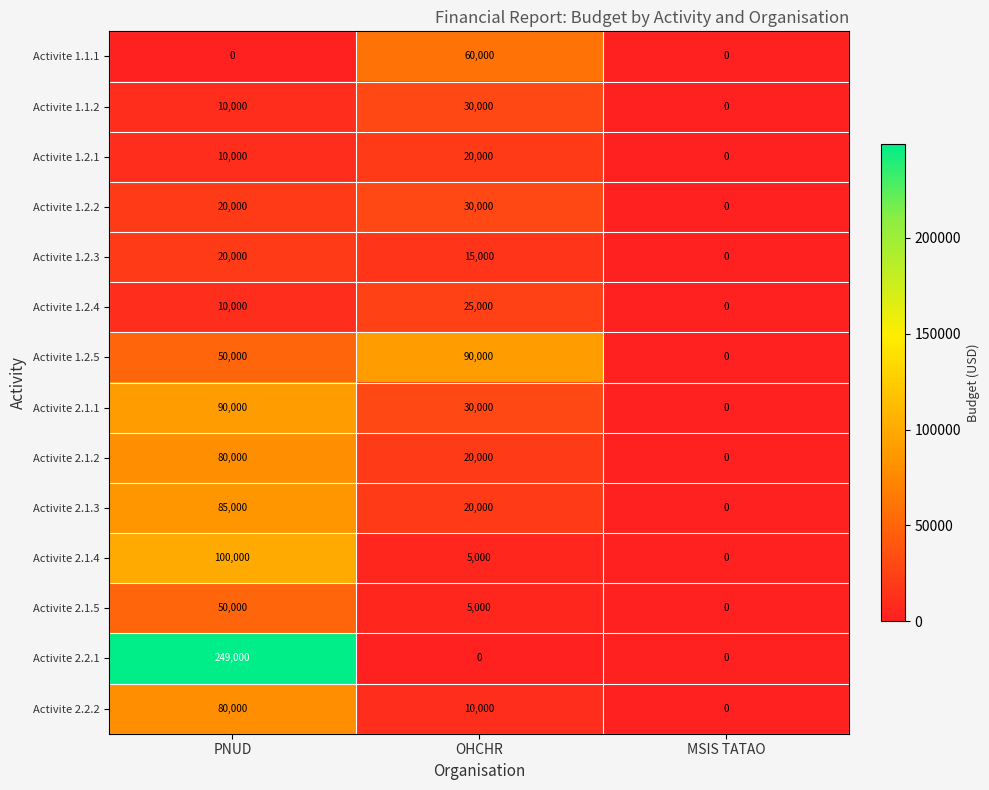

List the labels in order of Activite 1.2.2 value, largest first.

OHCHR, PNUD, MSIS TATAO